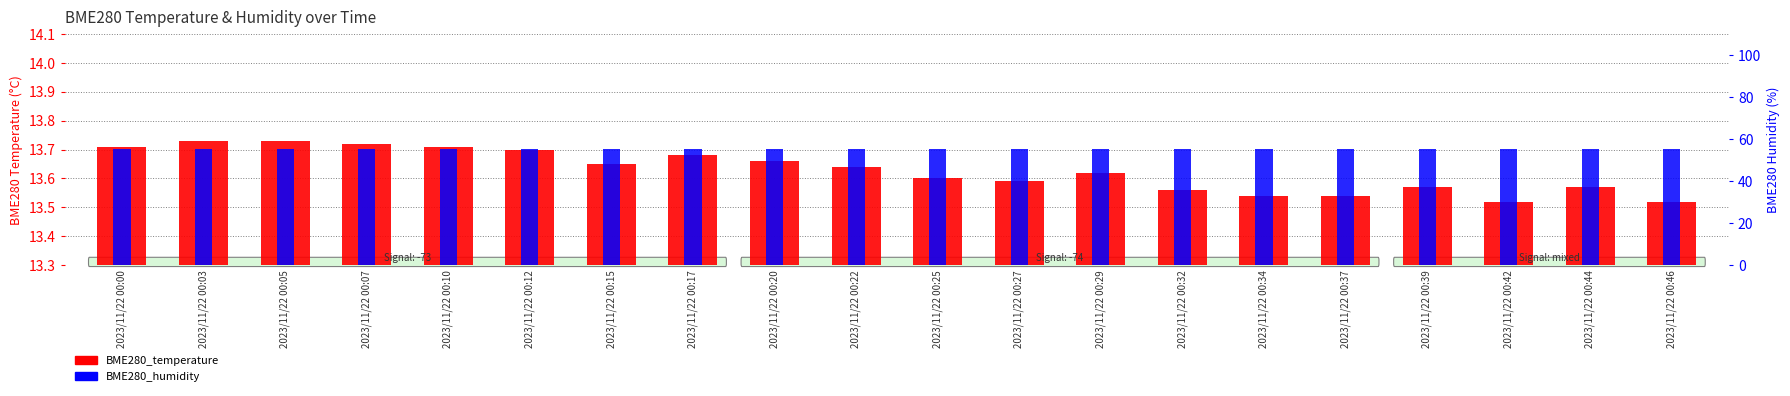

Reading right to left, list all the values displayed in this chart.

BME280_temperature: 13.5	13.6	13.5	13.6	13.5	13.5	13.6	13.6	13.6	13.6	13.6	13.7	13.7	13.7	13.7	13.7	13.7	13.7	13.7	13.7
BME280_humidity: 55.3	55.2	55.3	55.4	55.3	55.4	55.2	55.1	55.2	55.3	55.1	55.1	55.1	55.2	55.1	55.4	55.0	55.2	55.2	55.1